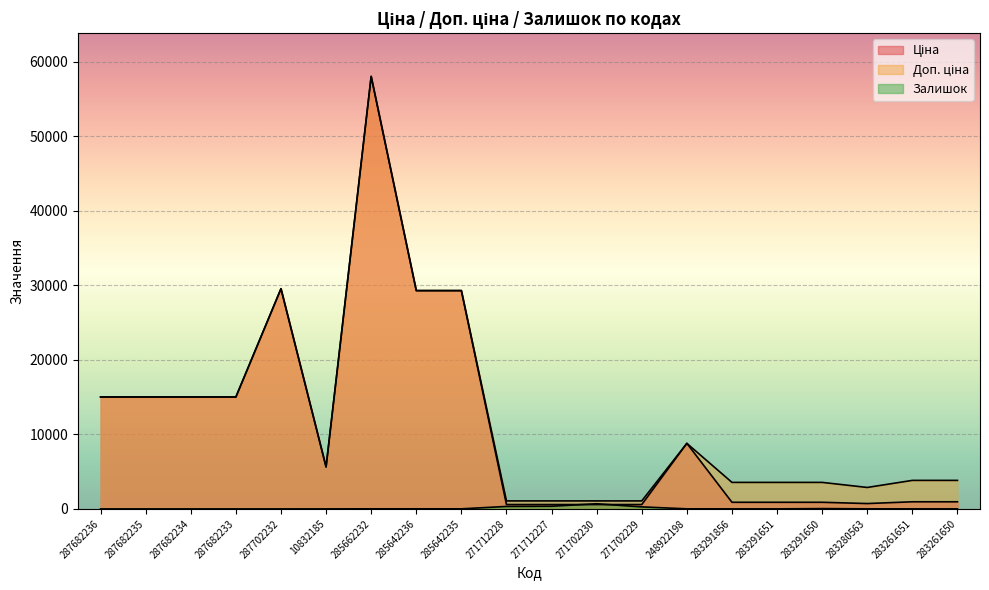

How many lines are shown in the chart?

3